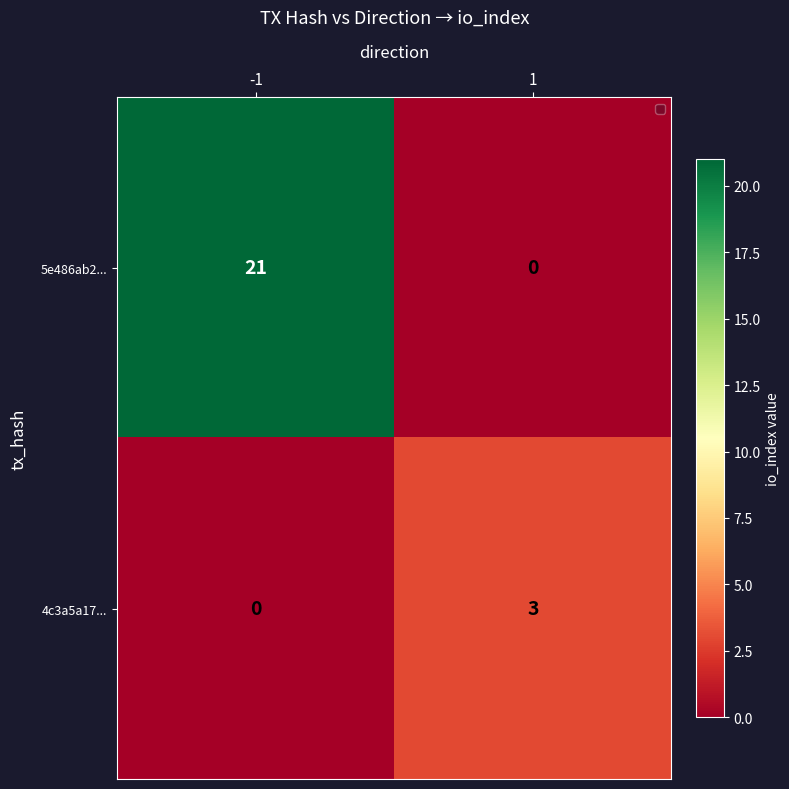

What is the sum of all 4c3a5a17... values?

3